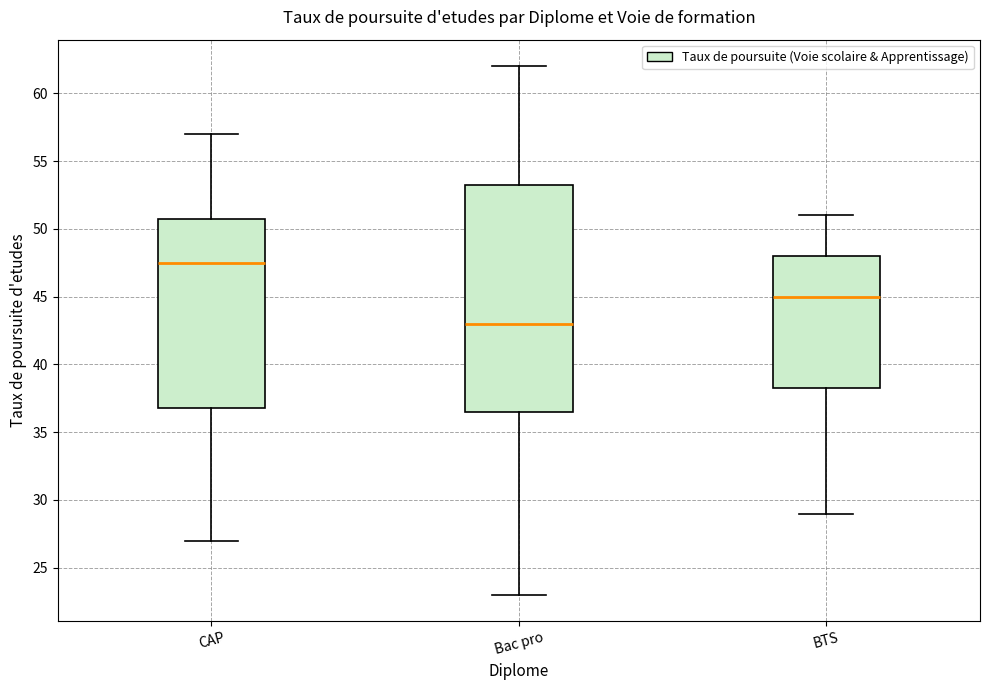

Comparing the boxes themselves (not the whiskers), which one is the tallest?

Bac pro